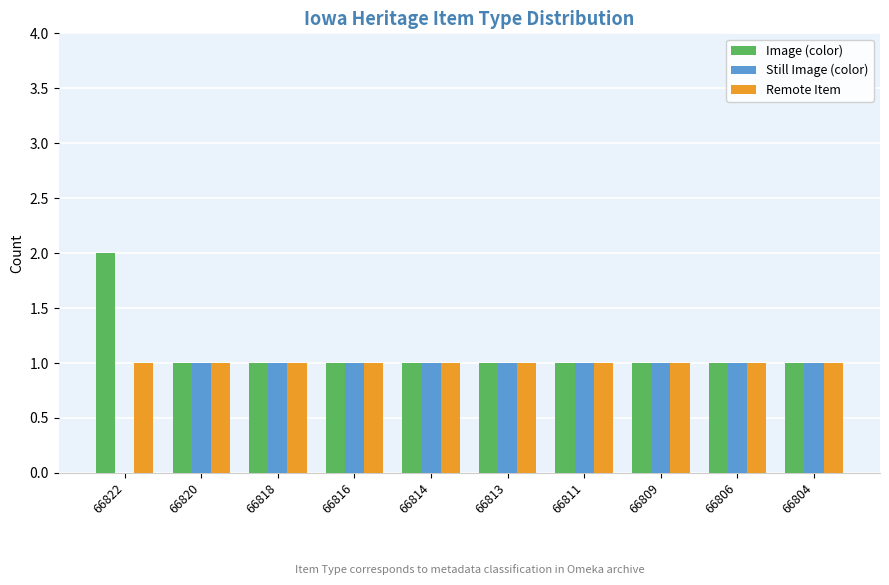

What is the total value across all series at 66806?

3